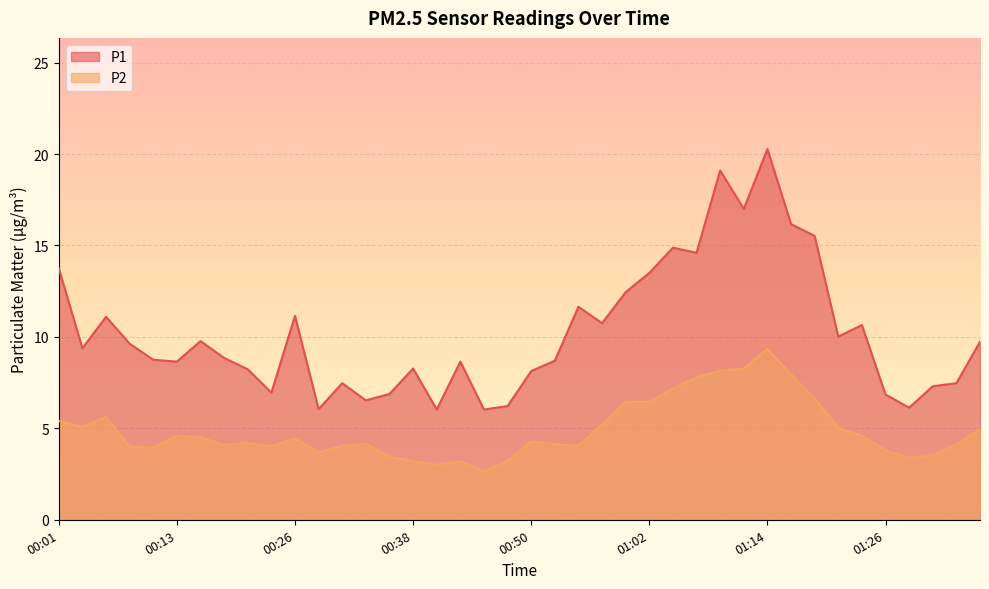

True or false: P1 and P2 intersect in this chart.

False